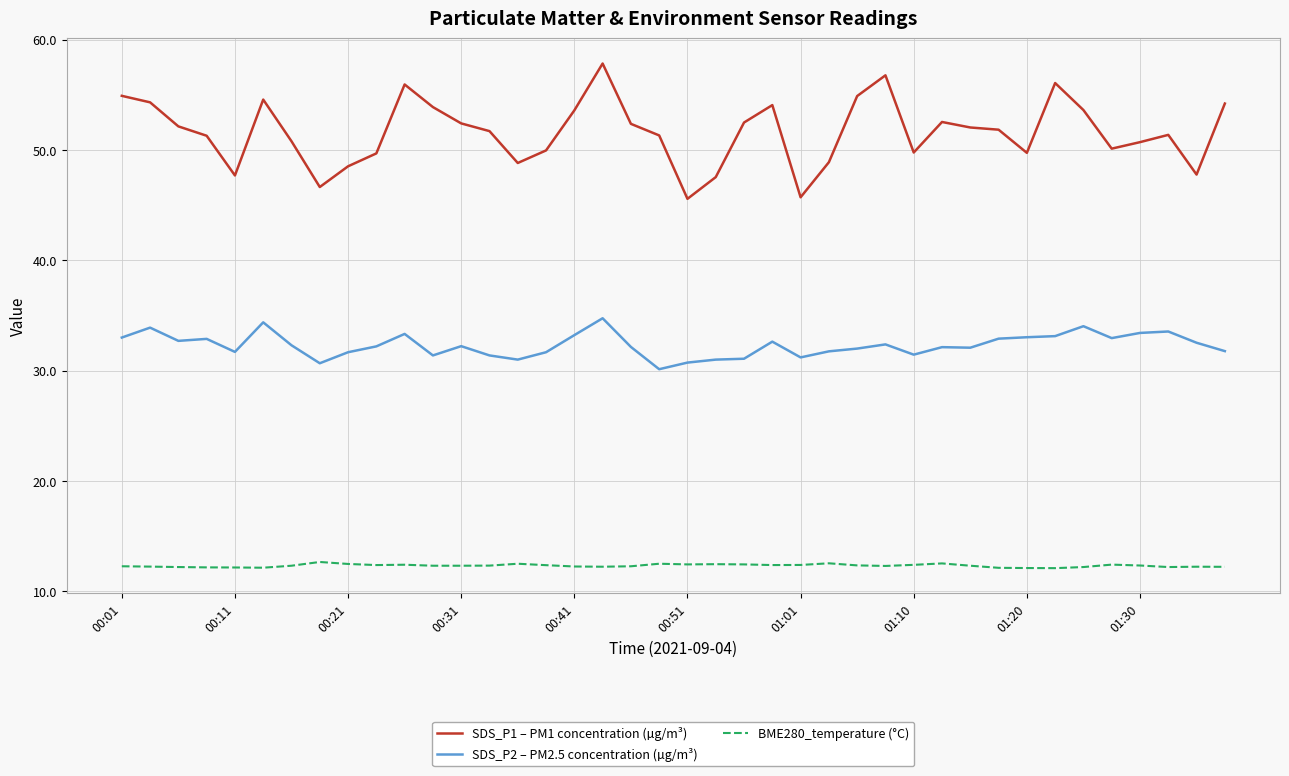

True or false: SDS_P1 – PM1 concentration (µg/m³) and BME280_temperature (°C) cross at least once.

False